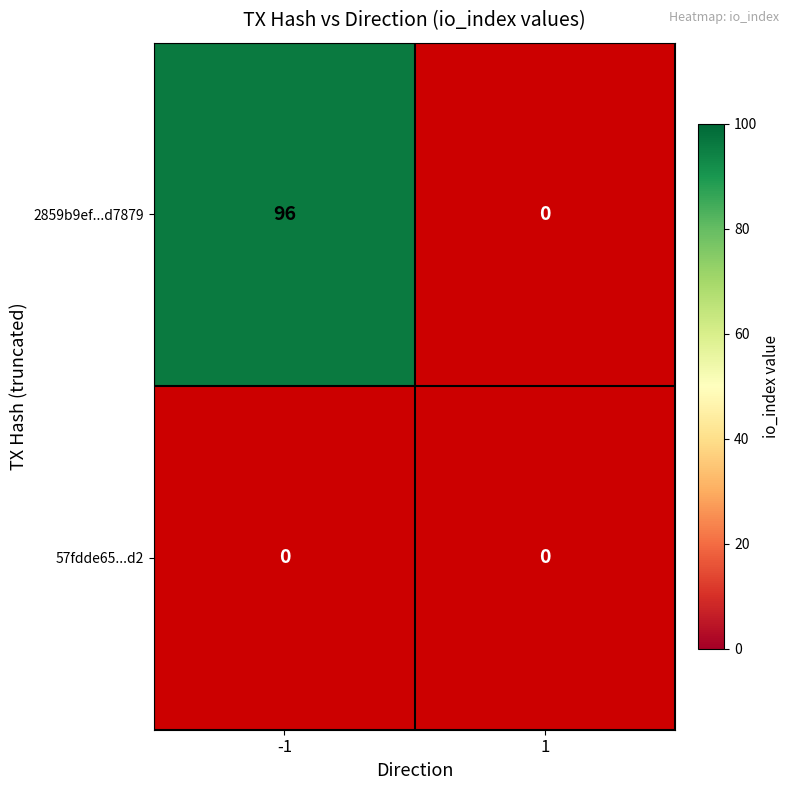

Which series has the largest range (max minus min)?

2859b9ef45a985659536f5cc3054c73831d7879